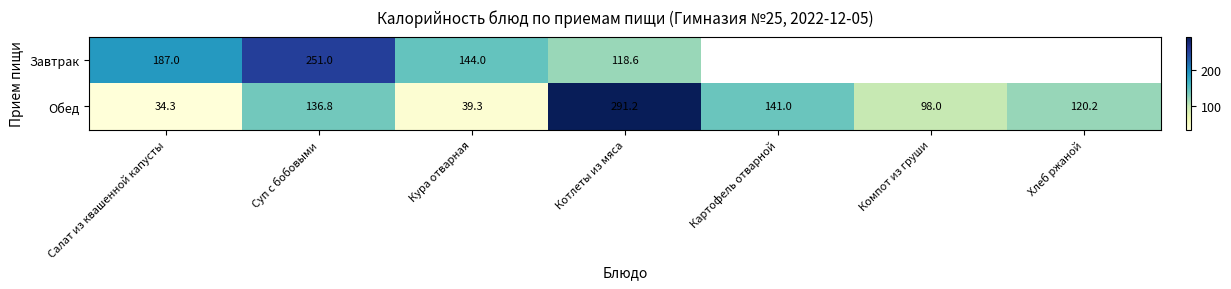

How many categories are shown in the chart?

7